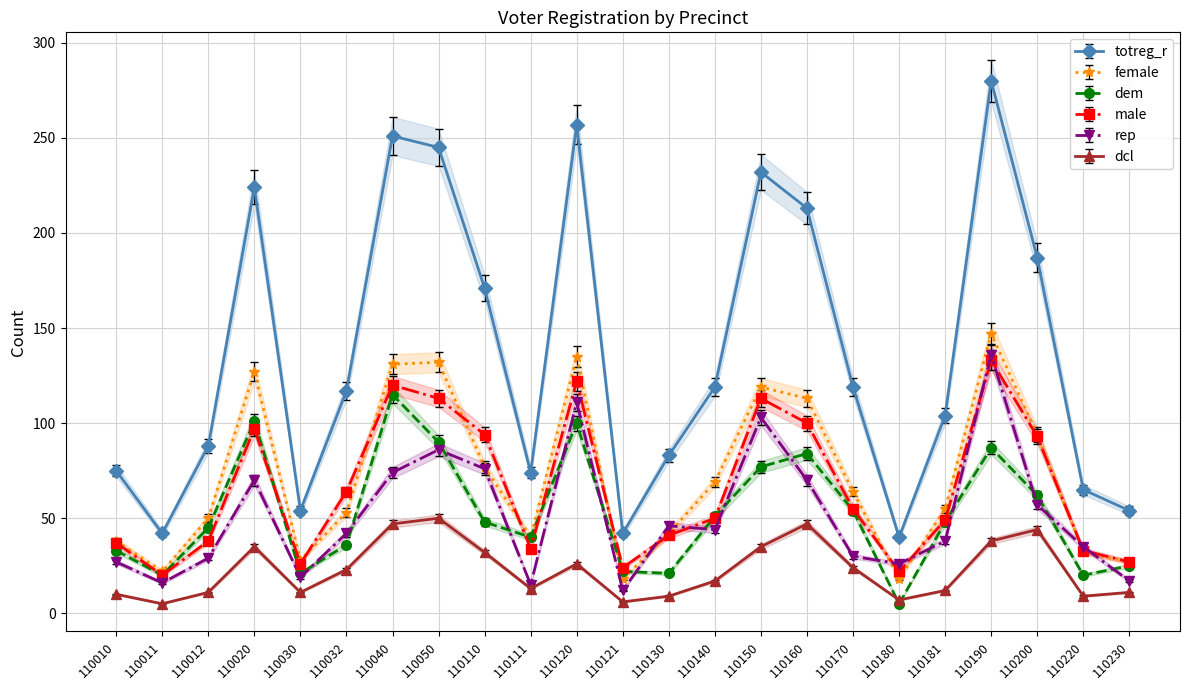

True or false: totreg_r and male cross at least once.

False